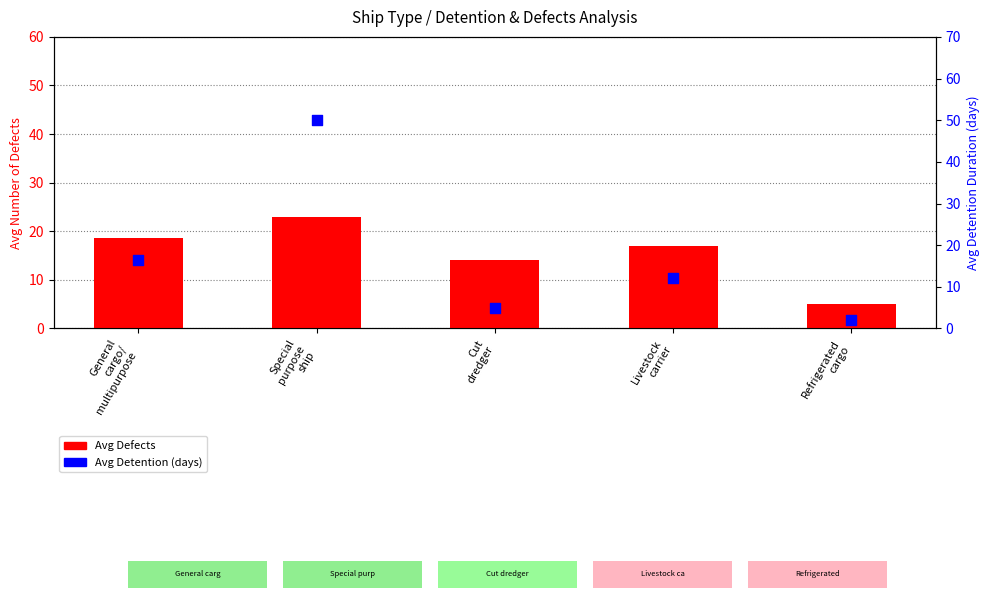

Which series reaches the maximum Y coordinate?

Avg Detention (days)